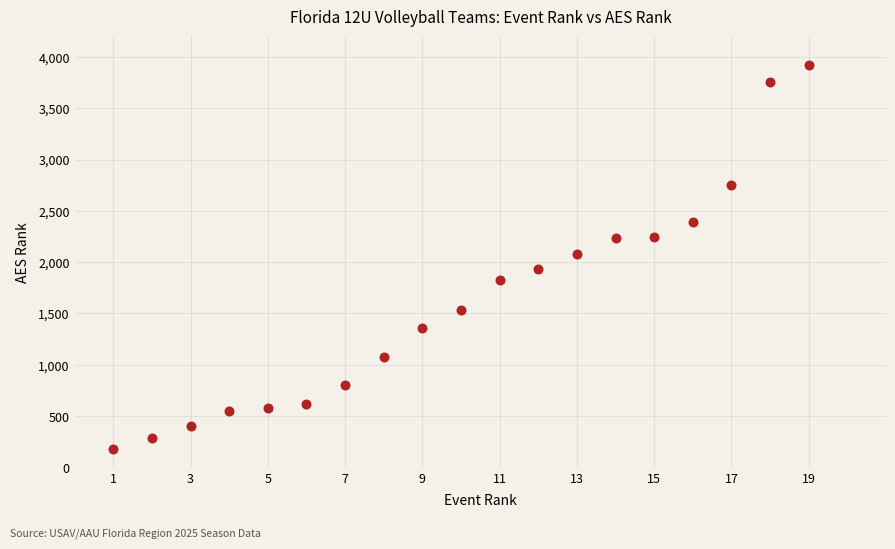

What is the range of Y values (max minus min)?

3743